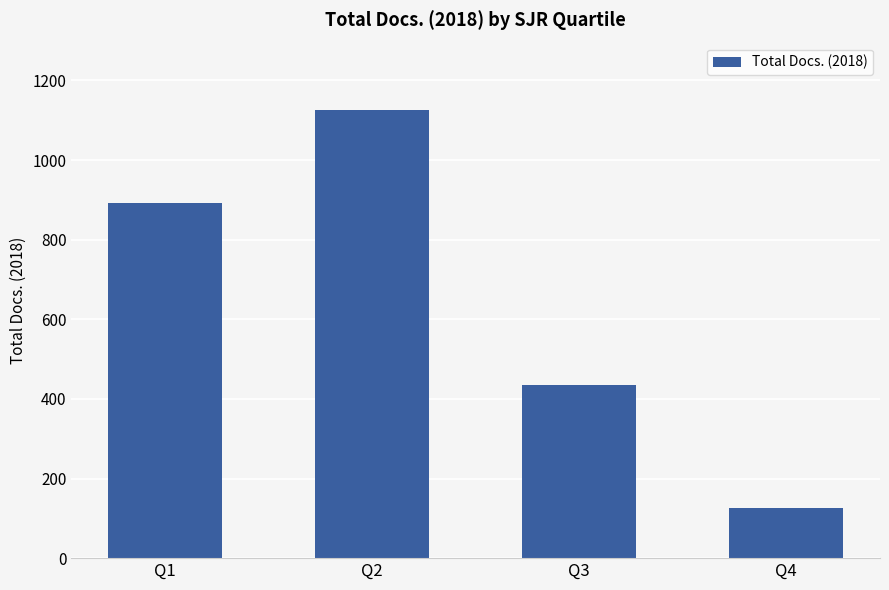

What is the value of the 3rd bar from the left?

434